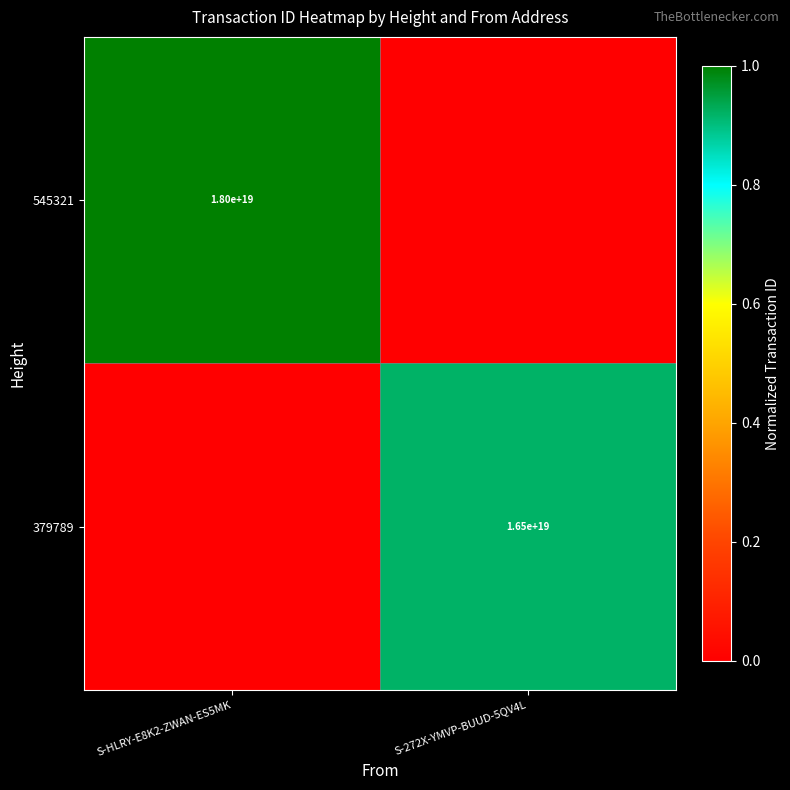

The 379789 series shows 24585542039684386816 at S-272X-YMVP-BUUD-5QV4L. True or false?

False